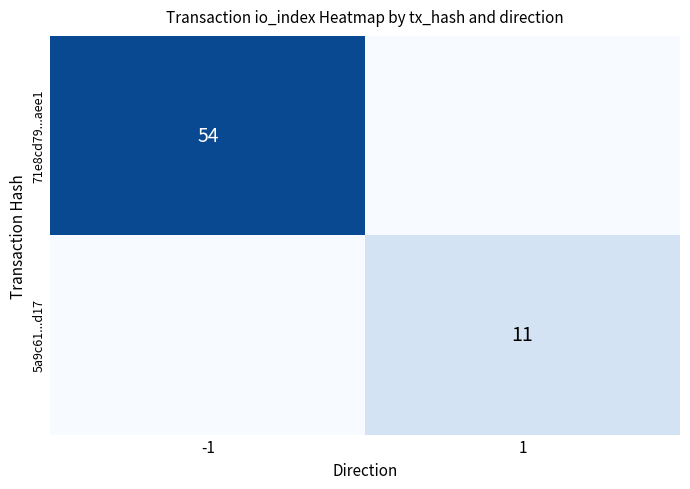

Is the value of 71e8cd79...aee1 at -1 greater than the value of 5a9c61...d17 at 1?

Yes